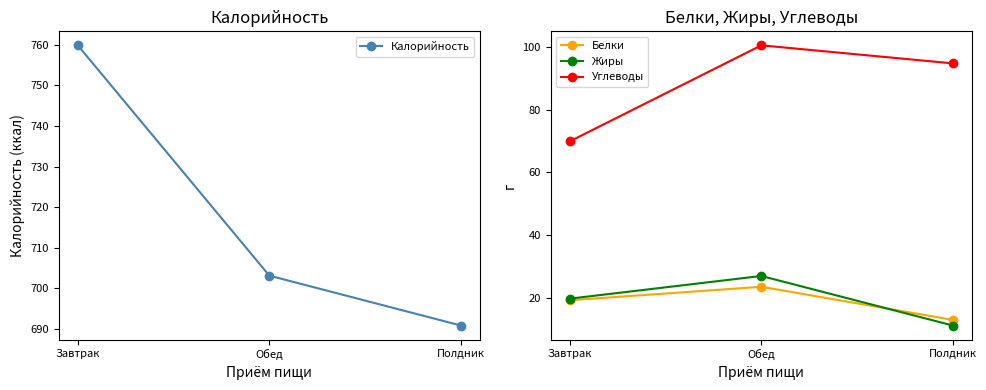

What is the average value of the Калорийность series?

717.9